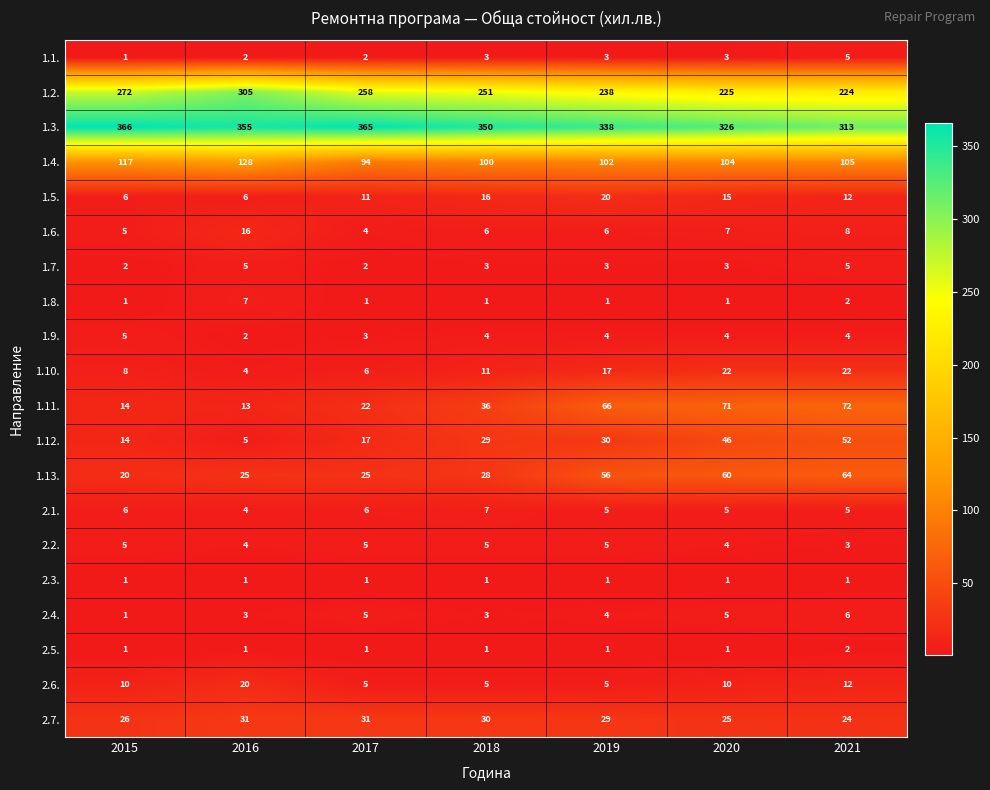

How many values in the 1.3. series are below 350?

3